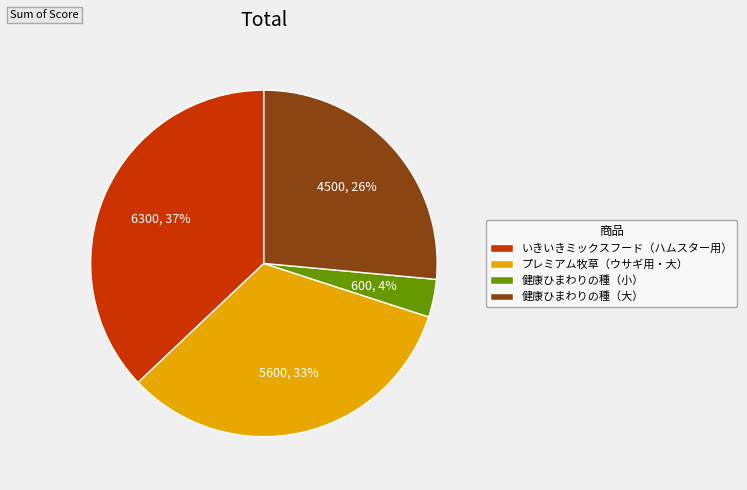

What is the smallest slice in the pie chart?

健康ひまわりの種（小）